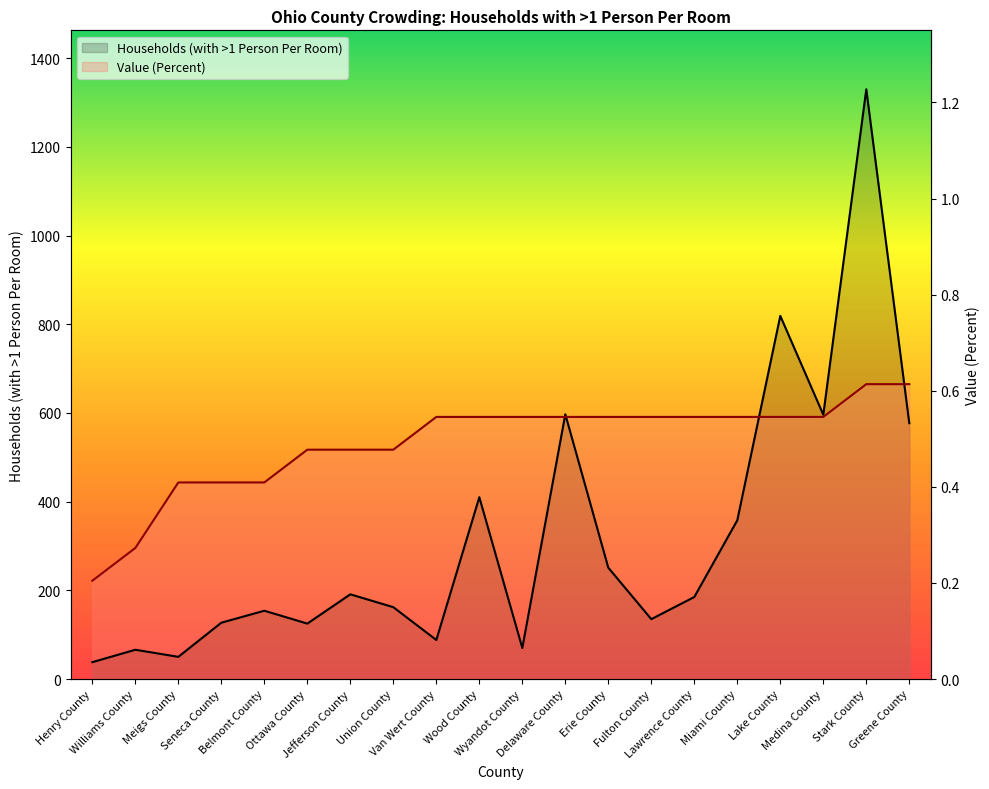

Between which two adjacent categories do Households (with >1 Person Per Room) and Value (Percent) first intersect?

Wyandot County and Delaware County